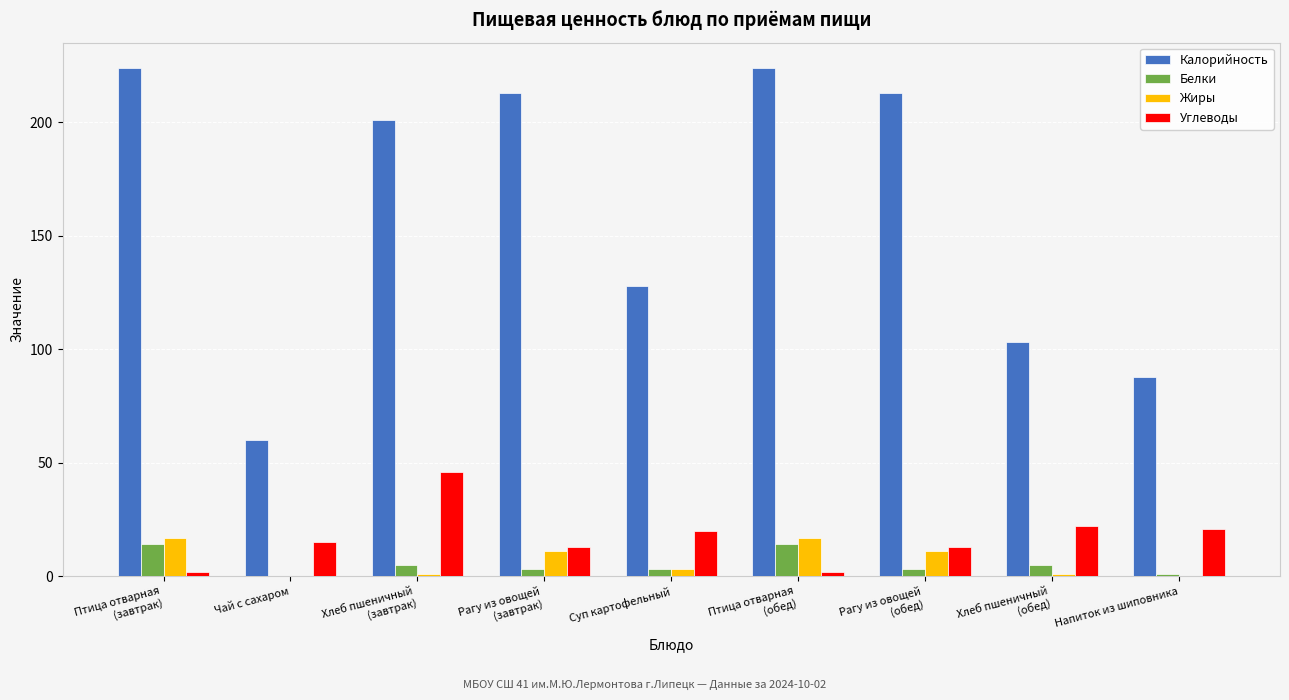

What are all the series names shown in the legend?

Калорийность, Белки, Жиры, Углеводы